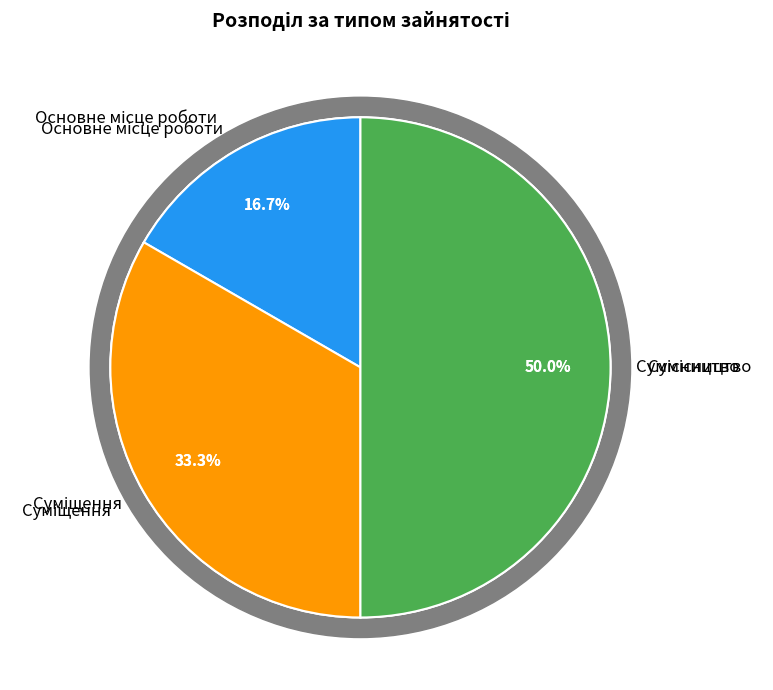

Is the sum of Суміщення and Сумісництво greater than half?

Yes